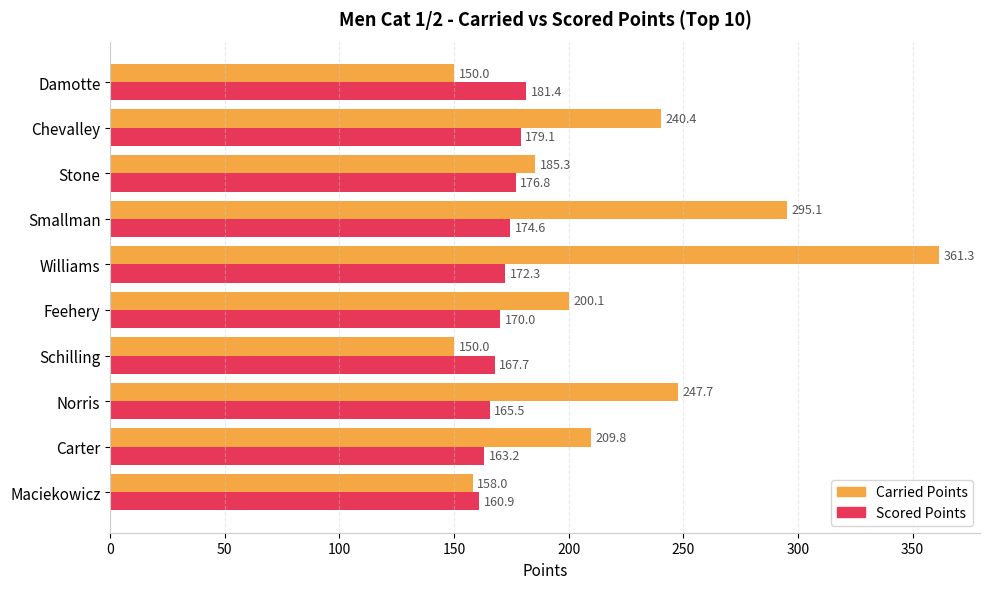

The Scored Points series shows 235.1 at Norris. True or false?

False